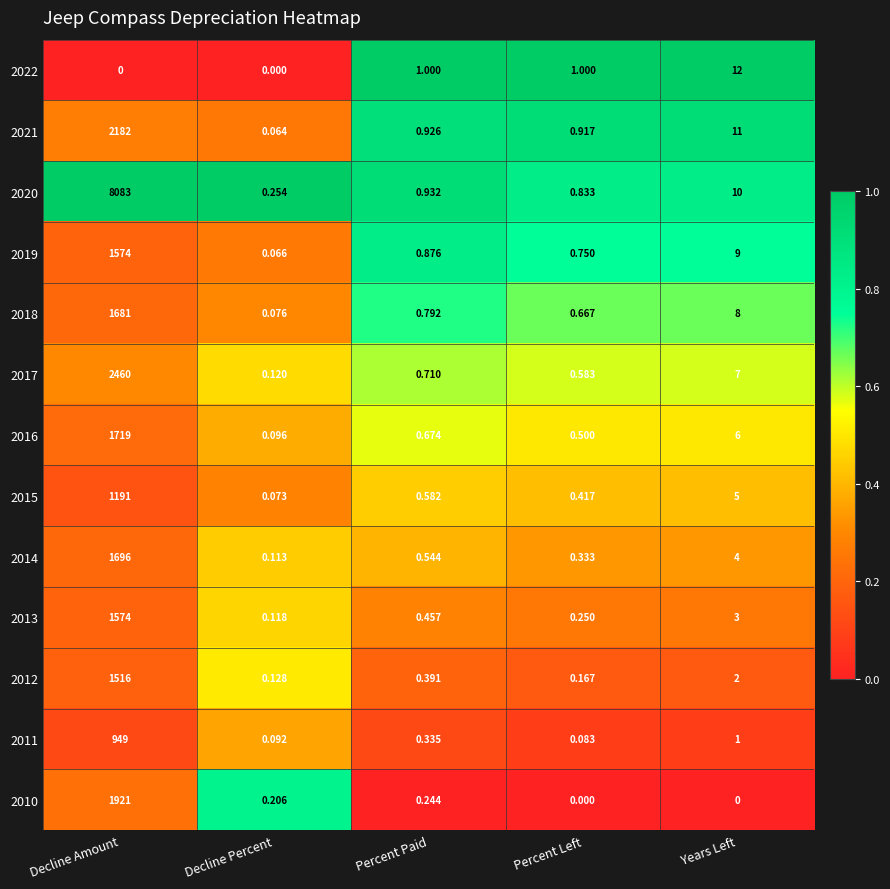

Which category has the highest value in the 2011 series?

Decline Amount